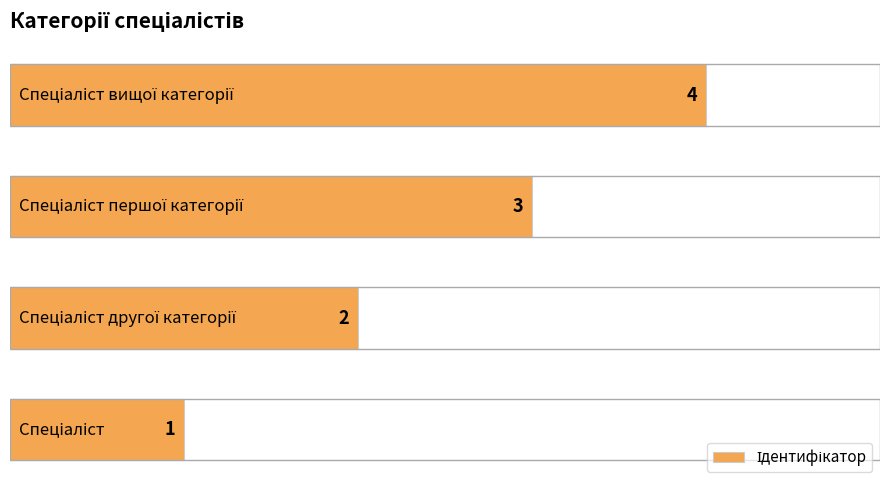

How many data points are less than 3?

2